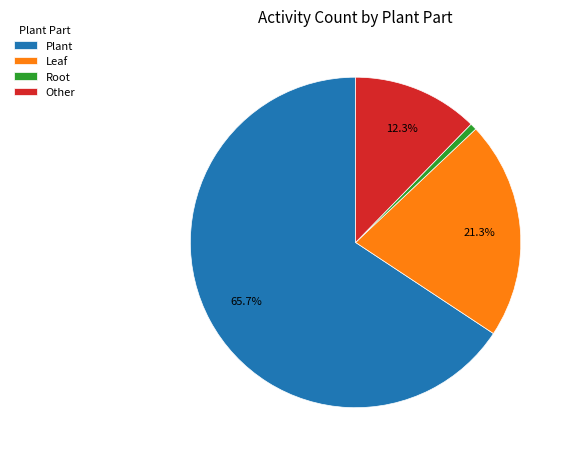

What percentage is NOT represented by Other?

87.7%